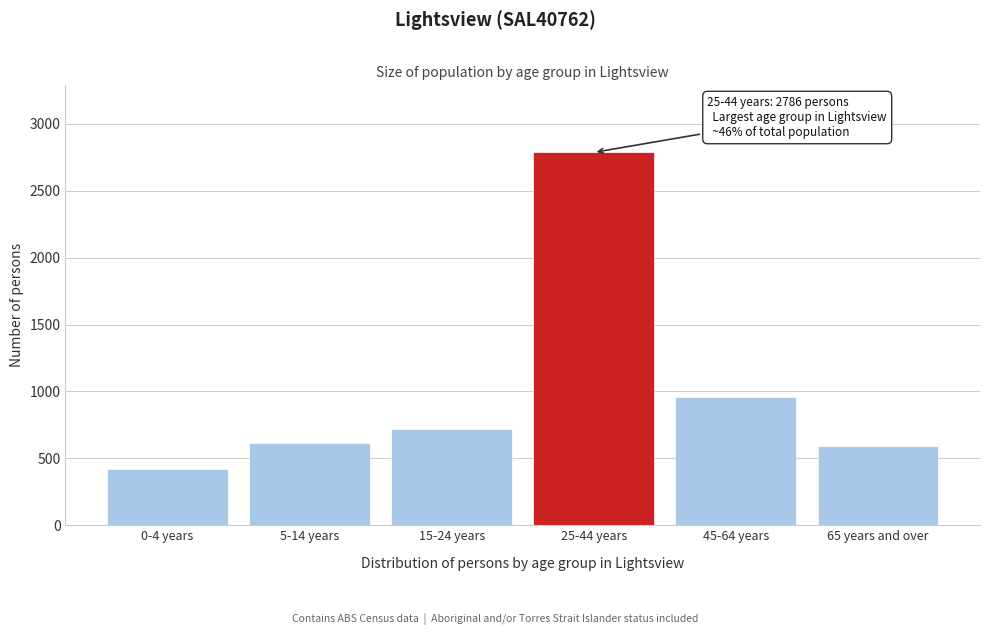

Reading right to left, transcribe all the data shown in this chart.

65 years and over=589	45-64 years=956	25-44 years=2786	15-24 years=718	5-14 years=617	0-4 years=423